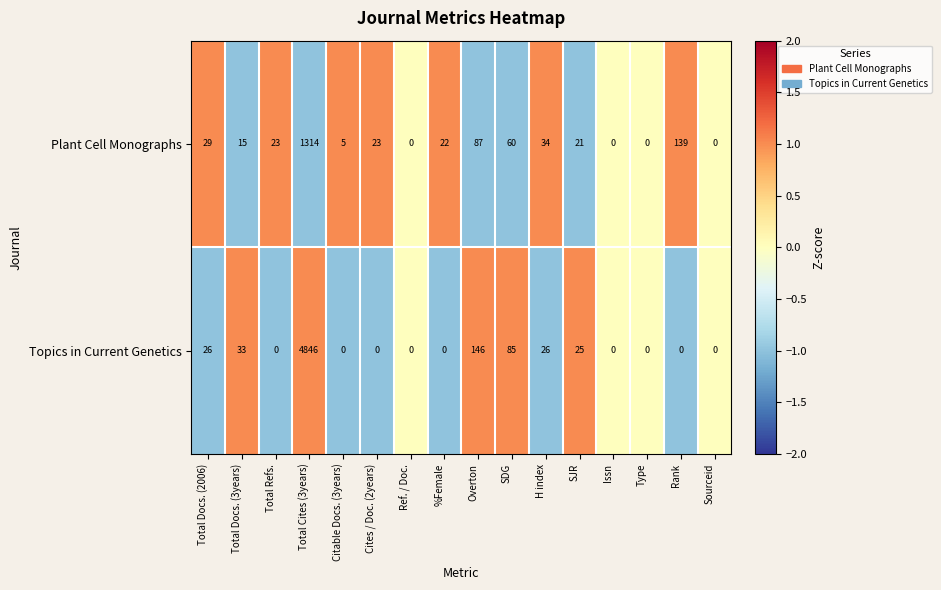

What is the difference between the maximum and second lowest values in the Plant Cell Monographs series?

1314